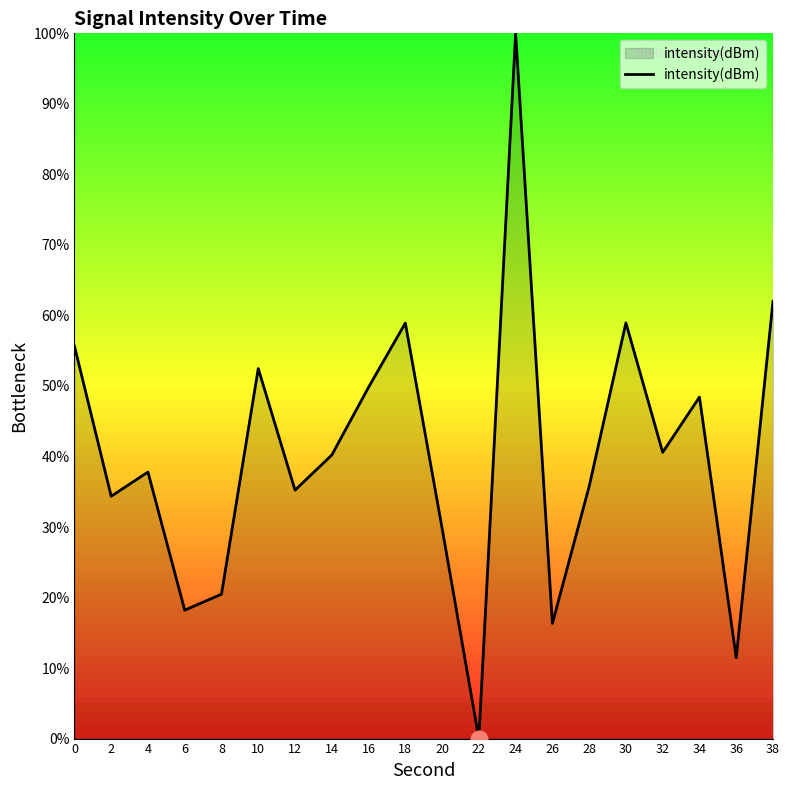

At which category does the chart reach its minimum across all series?

22